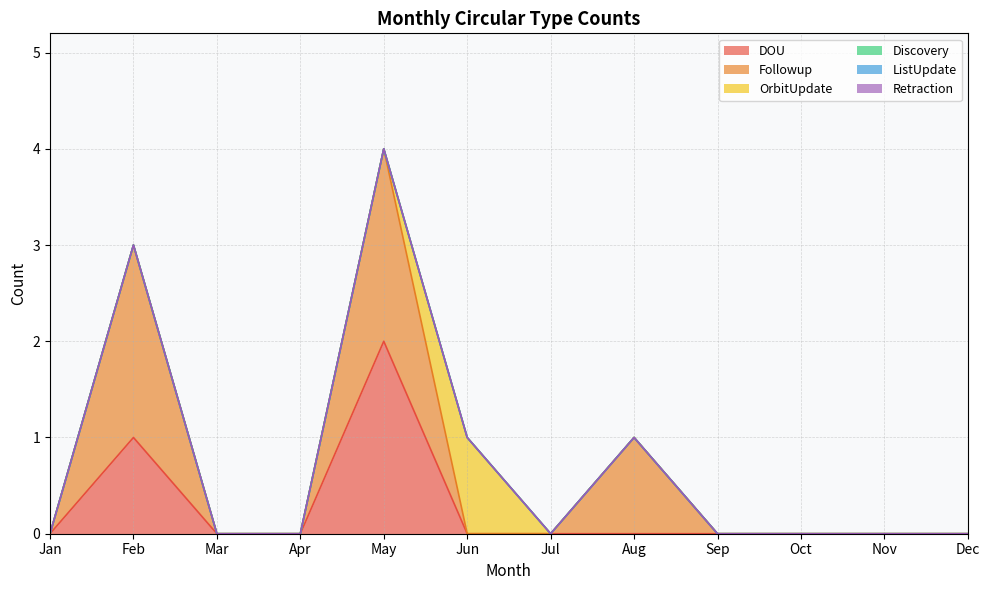

Does the chart have visible grid lines?

Yes